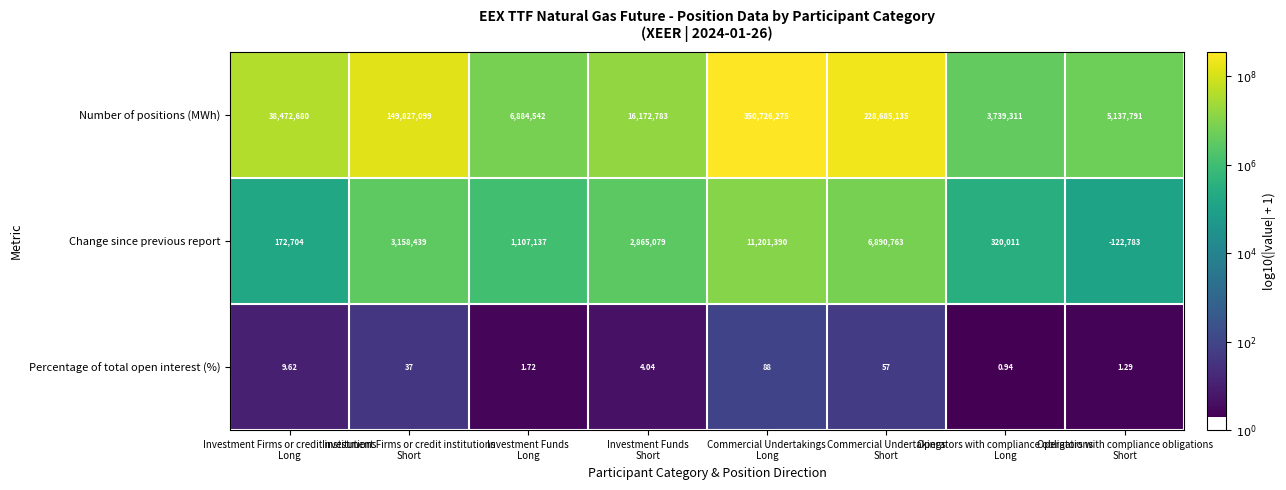

List the series in order of their peak value, highest first.

Number of positions (MWh), Change since previous report, Percentage of total open interest (%)